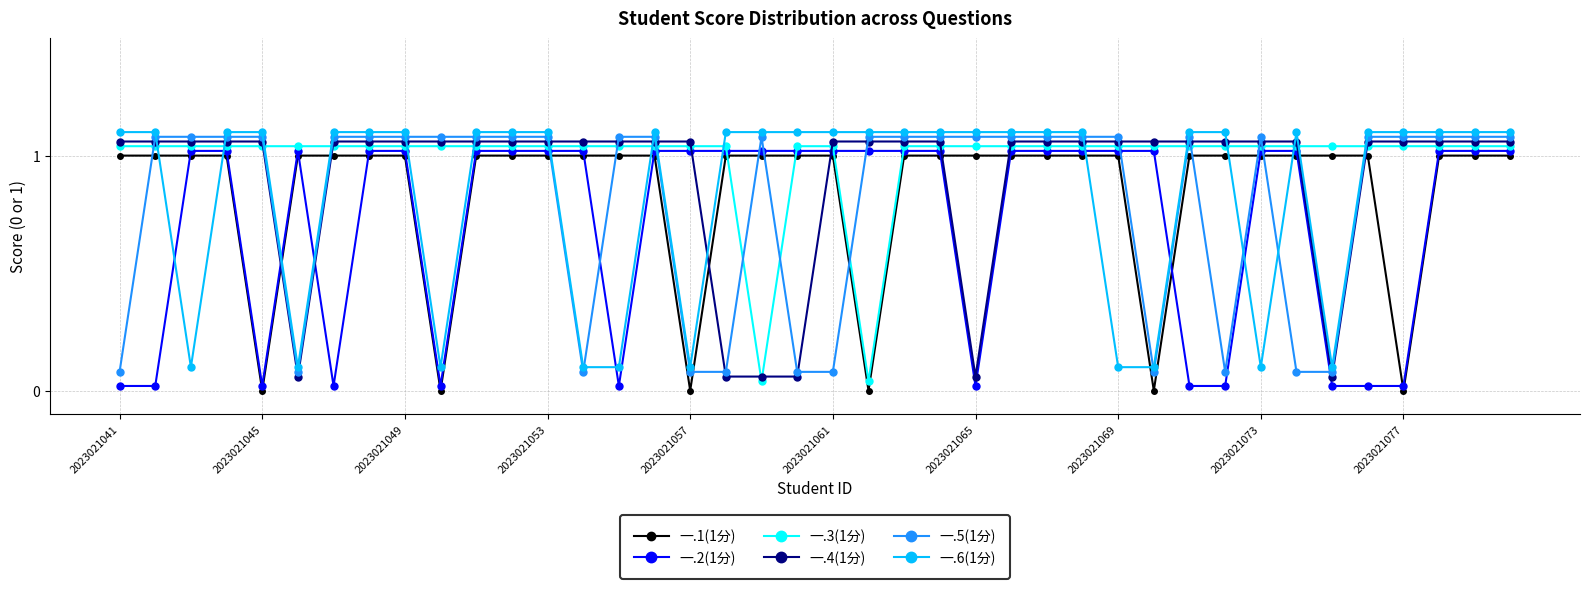

What are all the series names shown in the legend?

一.1(1分), 一.2(1分), 一.3(1分), 一.4(1分), 一.5(1分), 一.6(1分)